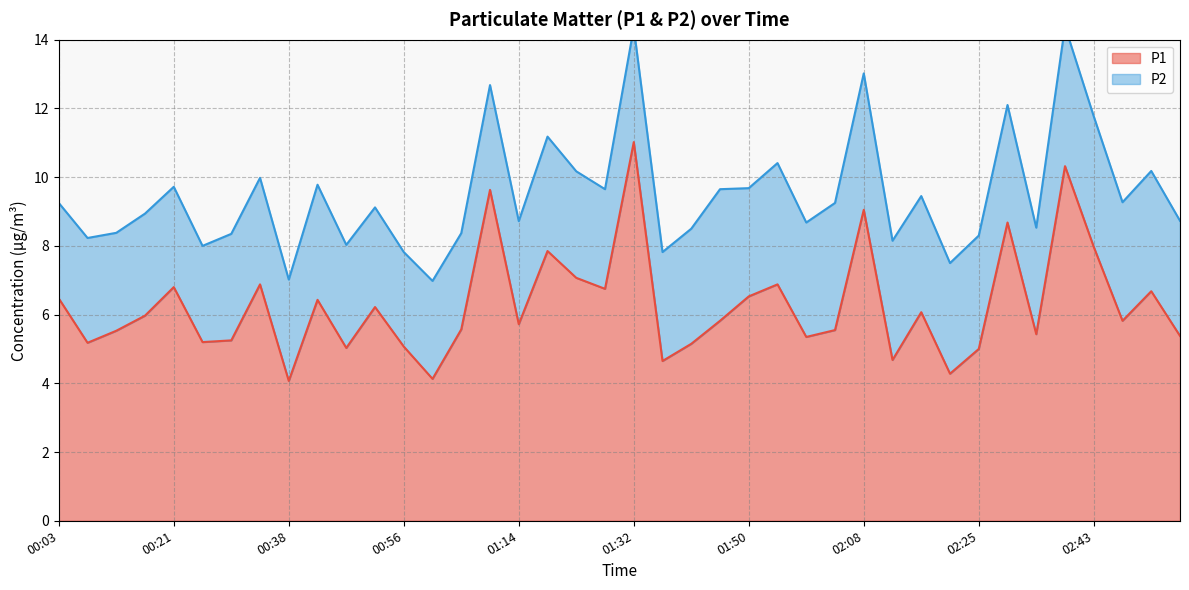

Where is the first local maximum?

00:21